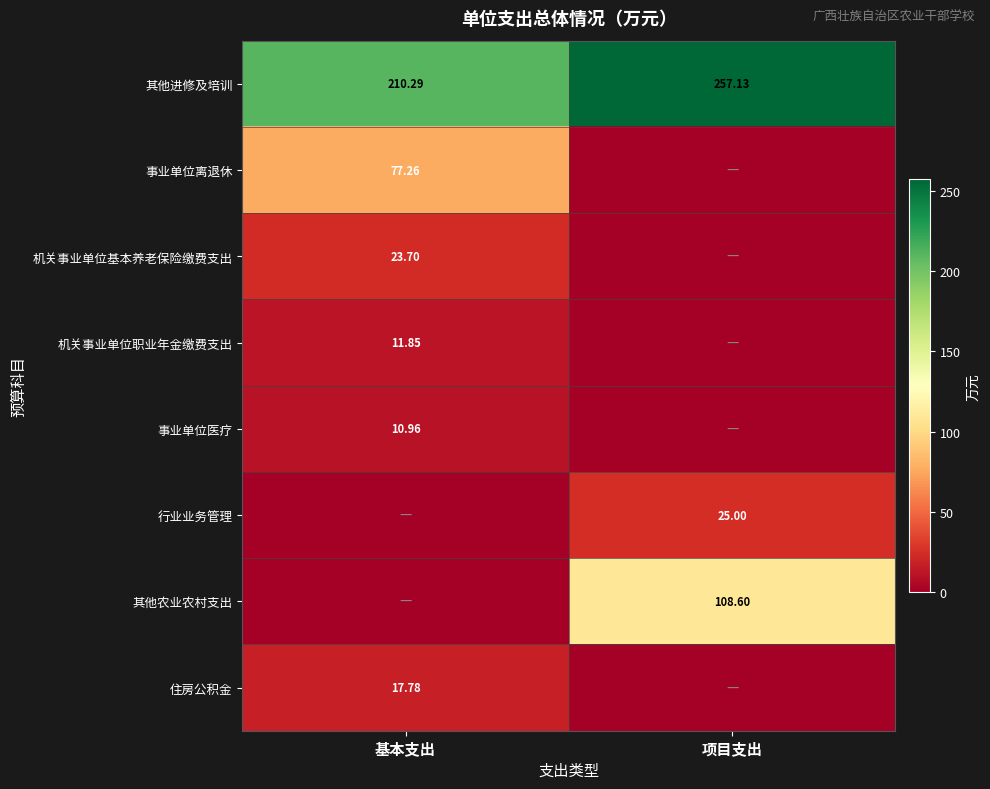

The value of 机关事业单位职业年金缴费支出 at 基本支出 is 11.9. True or false?

True